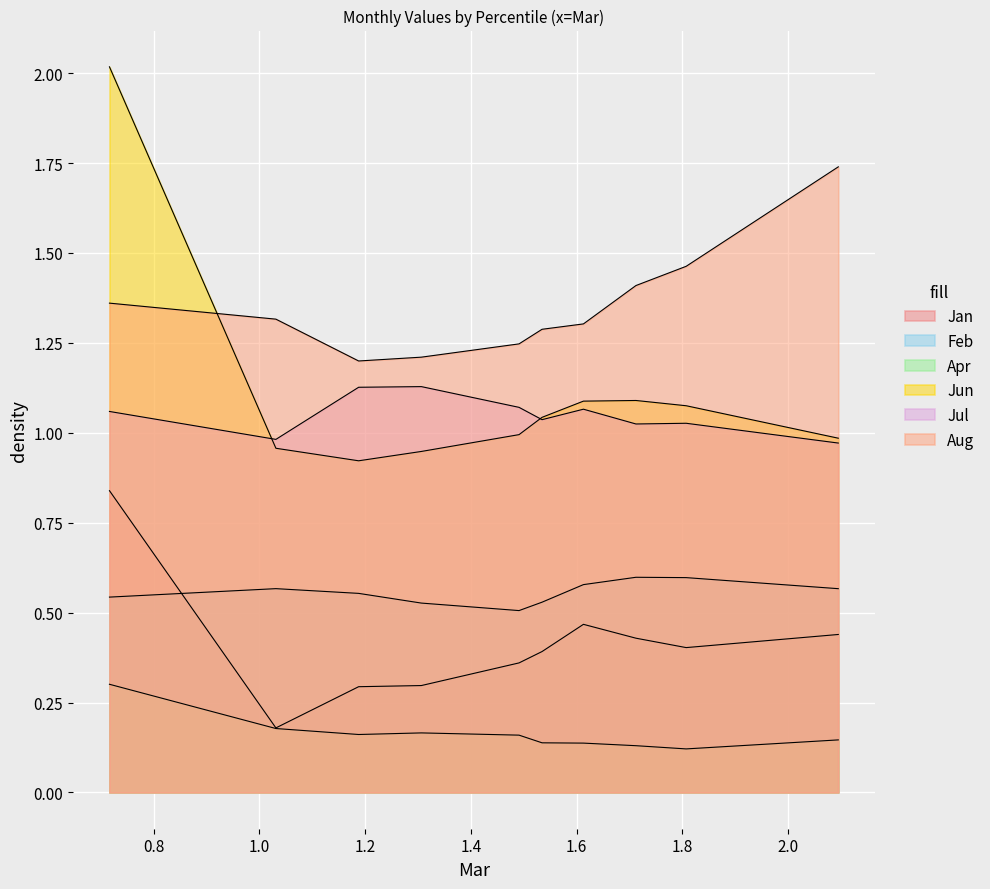

Between pct65 and pct25, which is larger?

pct65